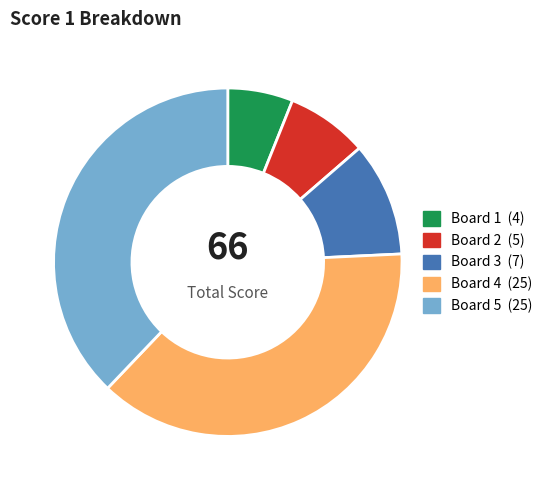

Is there any slice that represents more than half of the pie?

No